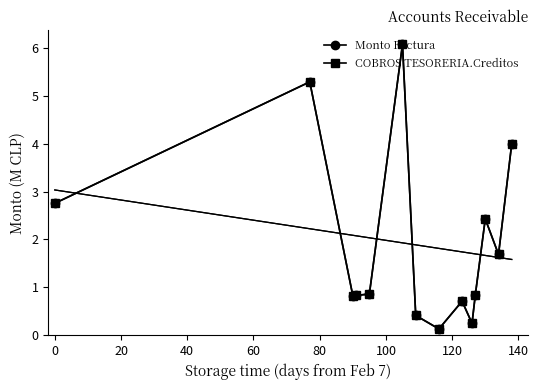

What position from the left is 40?

4